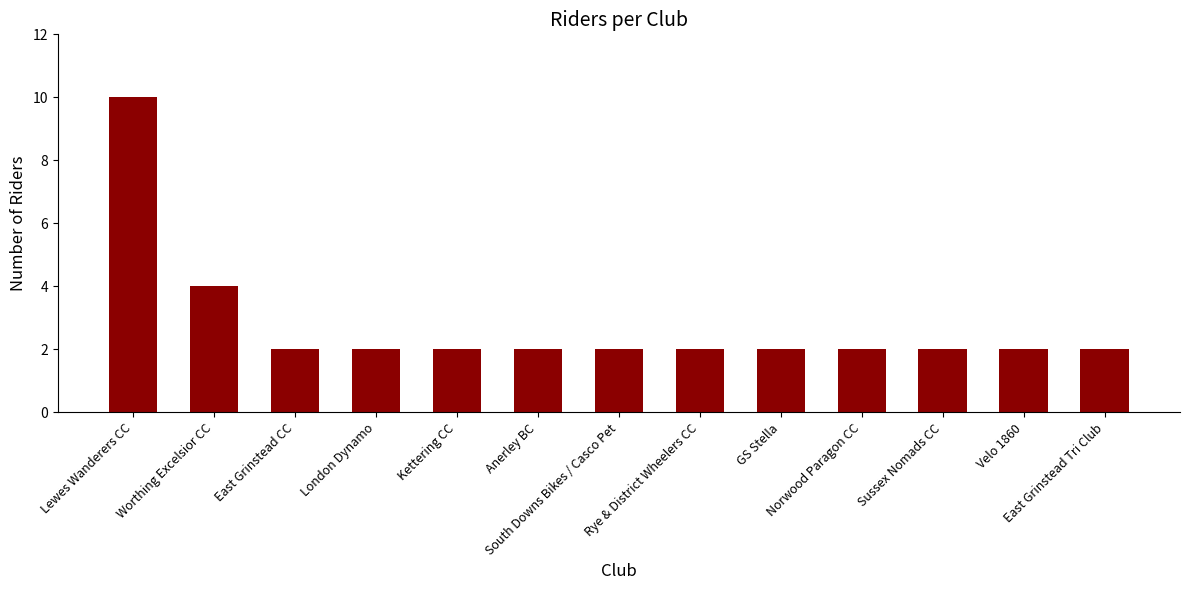

The chart shows a value of 3 at Sussex Nomads CC. True or false?

False